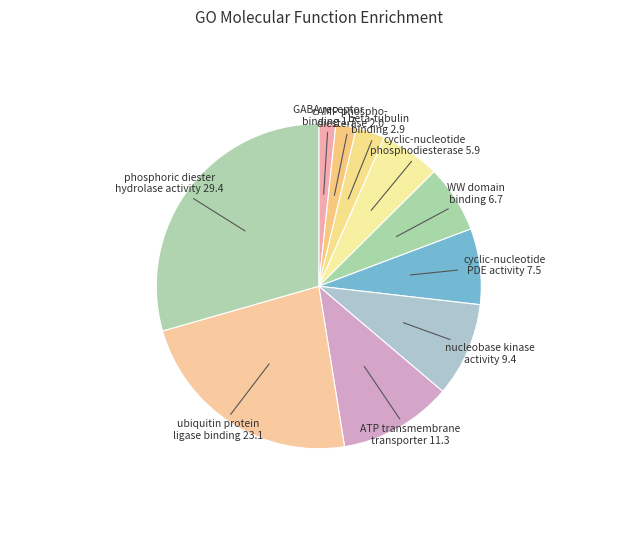

Which slice is the largest?

phosphoric diester hydrolase activity